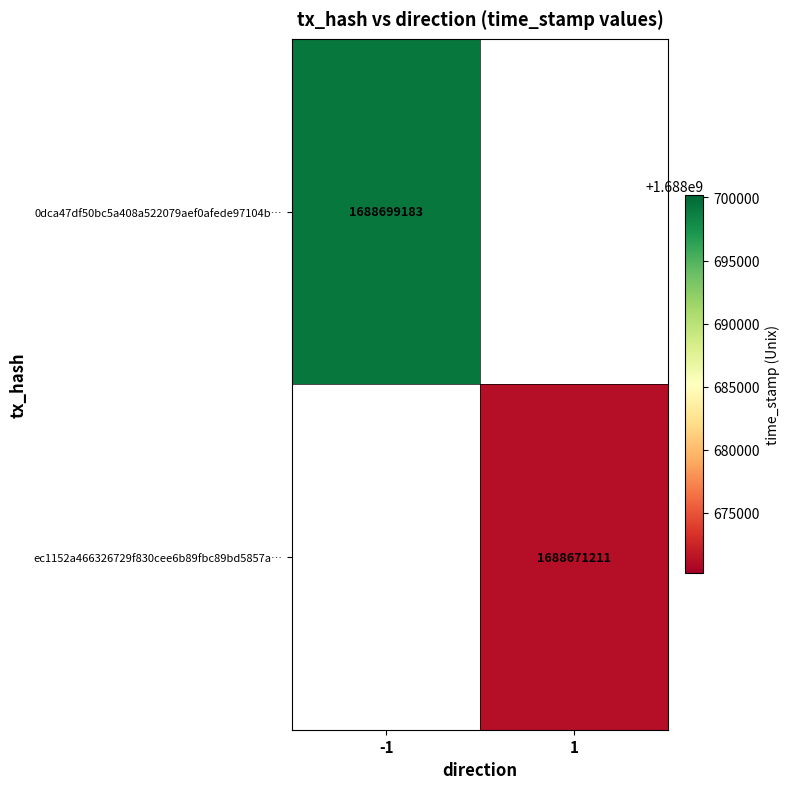

Is it true that ec1152a466326729f830cee6b89fbc89bd5857a… equals 548400847 at 1?

False